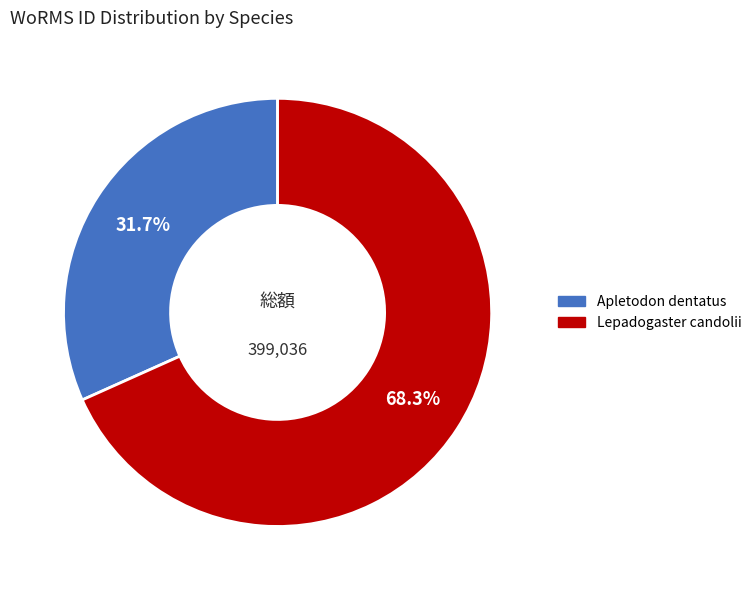

To the nearest percent, what portion does Apletodon dentatus represent?

32%